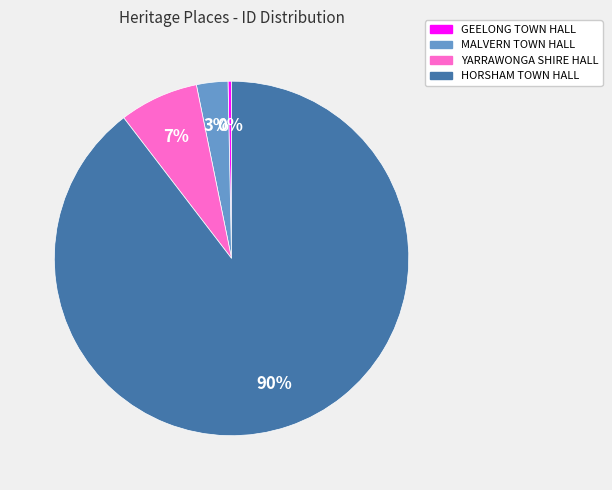

To the nearest percent, what is the average slice percentage?

25%